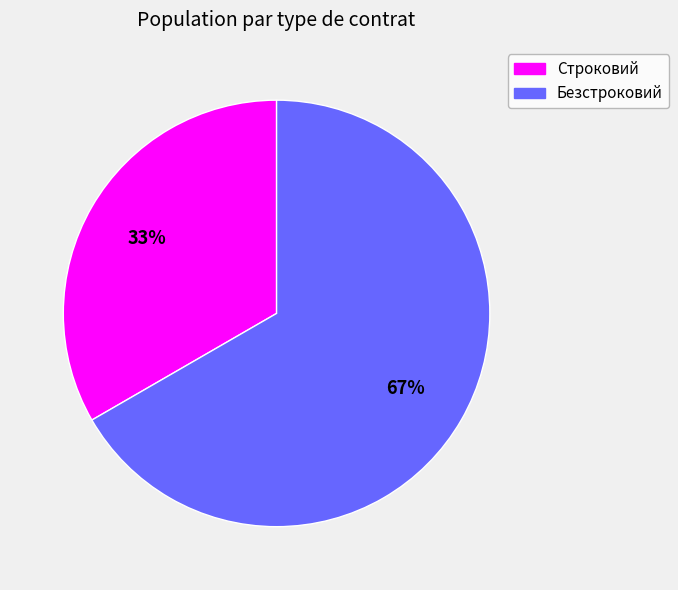

To the nearest percent, what percentage of the pie is Безстроковий?

67%